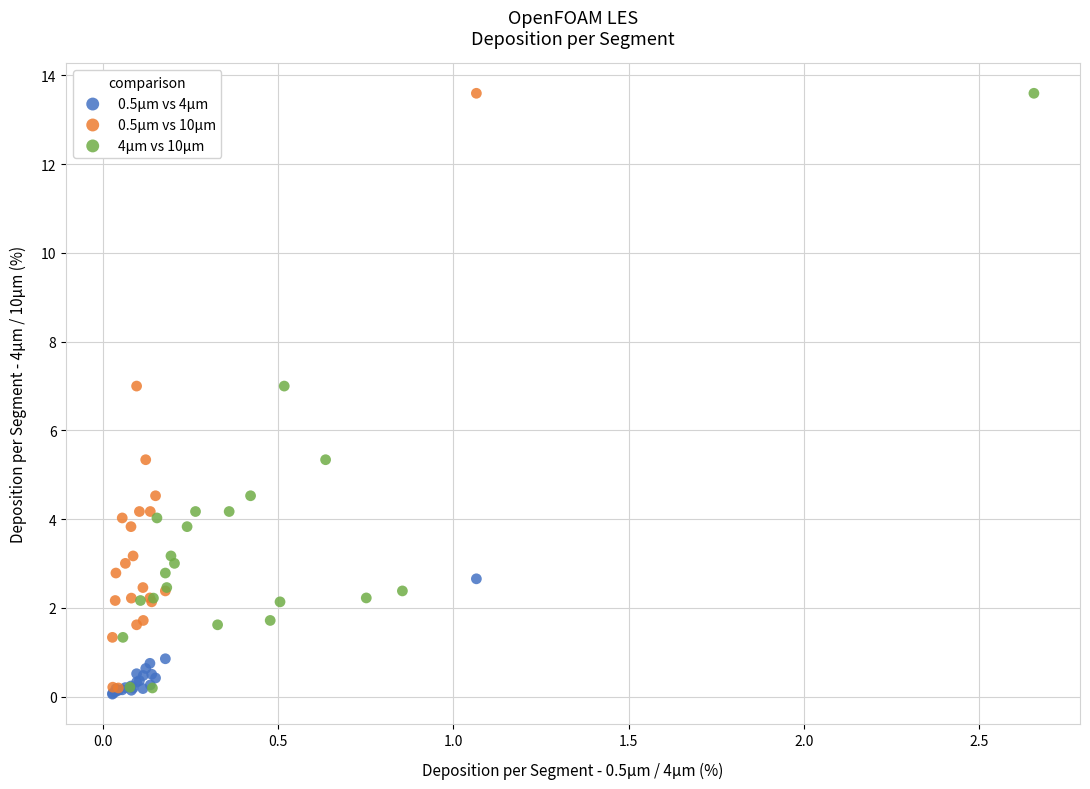

What are all the series names shown in the legend?

0.5μm vs 4μm, 0.5μm vs 10μm, 4μm vs 10μm